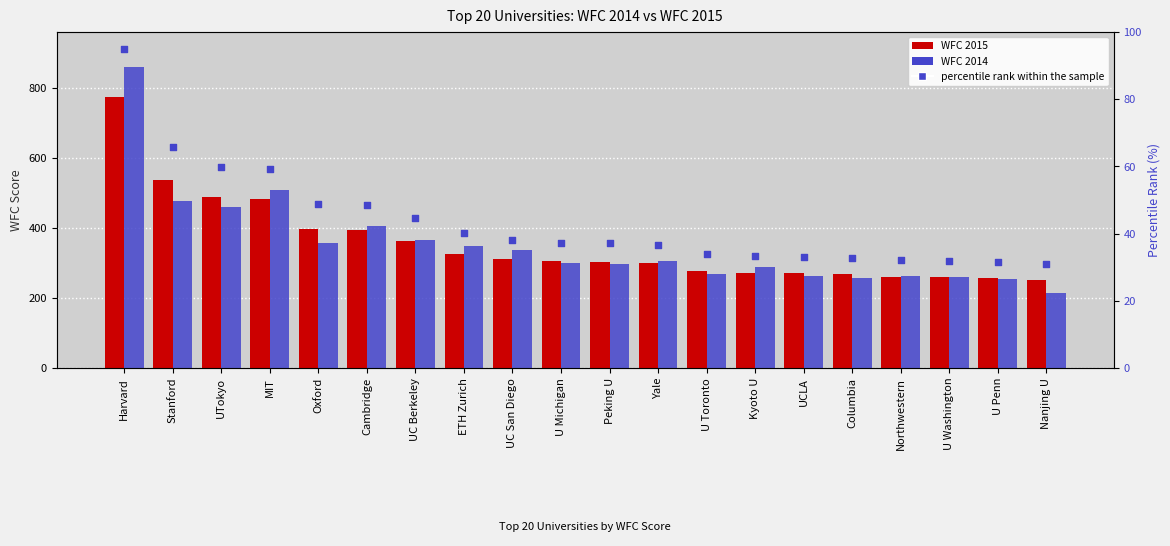

At which category is the sum across all series the highest?

Harvard